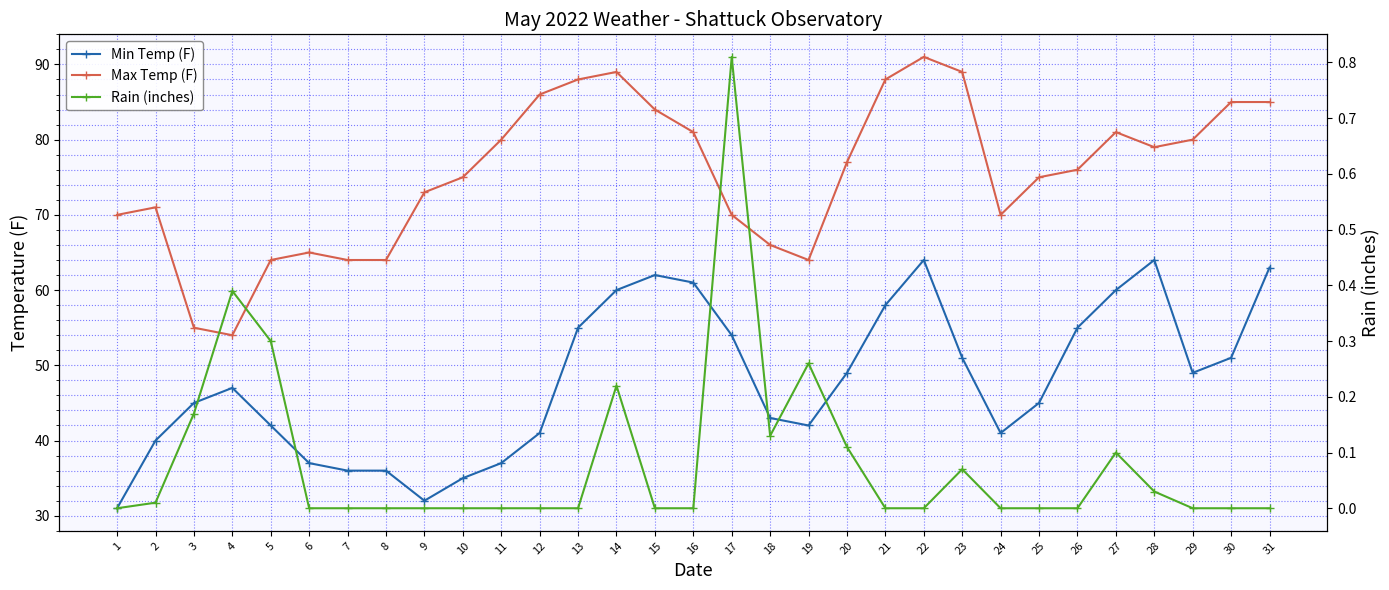

Which has a higher value, 2 or 3?

3